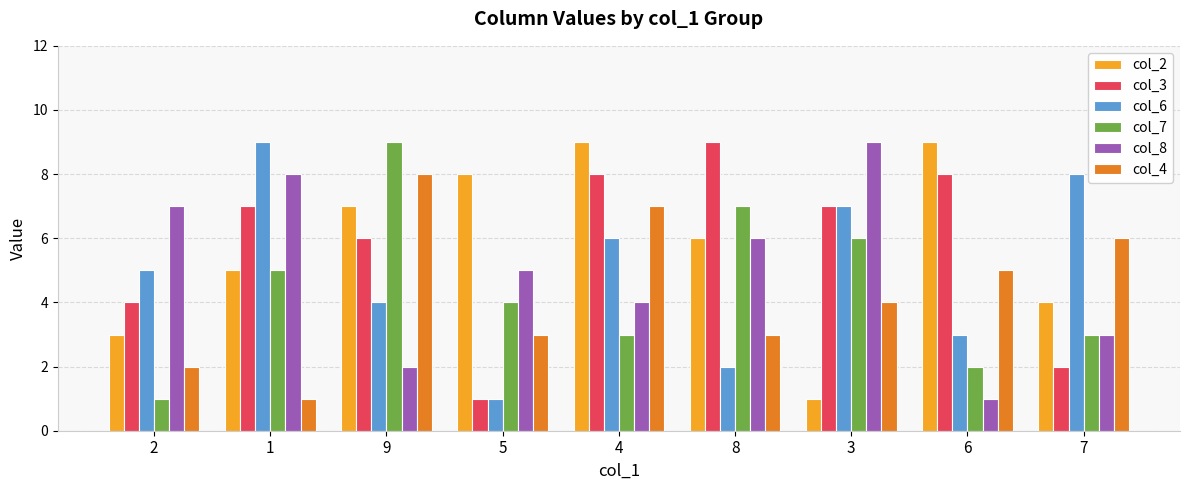

Reading left to right, extract all data points from this chart.

col_2: 2=3	1=5	9=7	5=8	4=9	8=6	3=1	6=9	7=4
col_3: 2=4	1=7	9=6	5=1	4=8	8=9	3=7	6=8	7=2
col_6: 2=5	1=9	9=4	5=1	4=6	8=2	3=7	6=3	7=8
col_7: 2=1	1=5	9=9	5=4	4=3	8=7	3=6	6=2	7=3
col_8: 2=7	1=8	9=2	5=5	4=4	8=6	3=9	6=1	7=3
col_4: 2=2	1=1	9=8	5=3	4=7	8=3	3=4	6=5	7=6